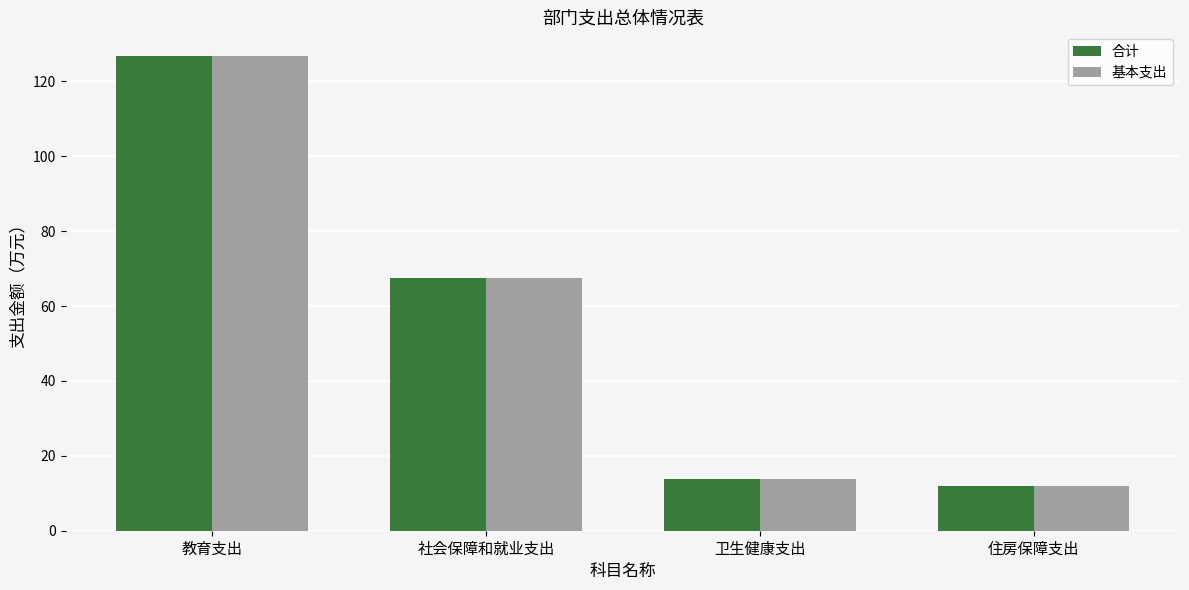

What is the highest value of the 基本支出 series?

126.7